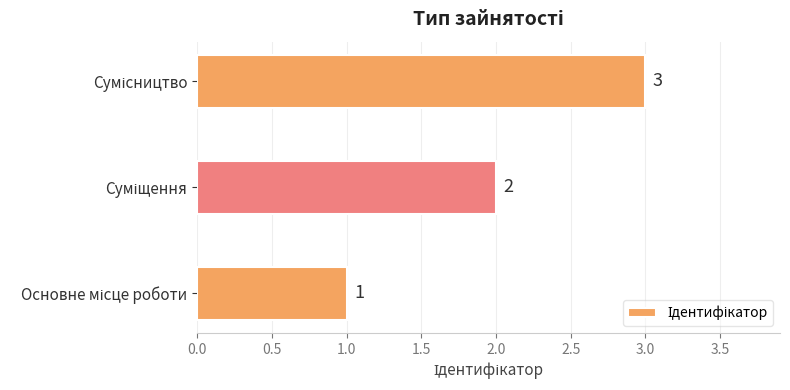

What is the difference between the second highest and minimum values?

1